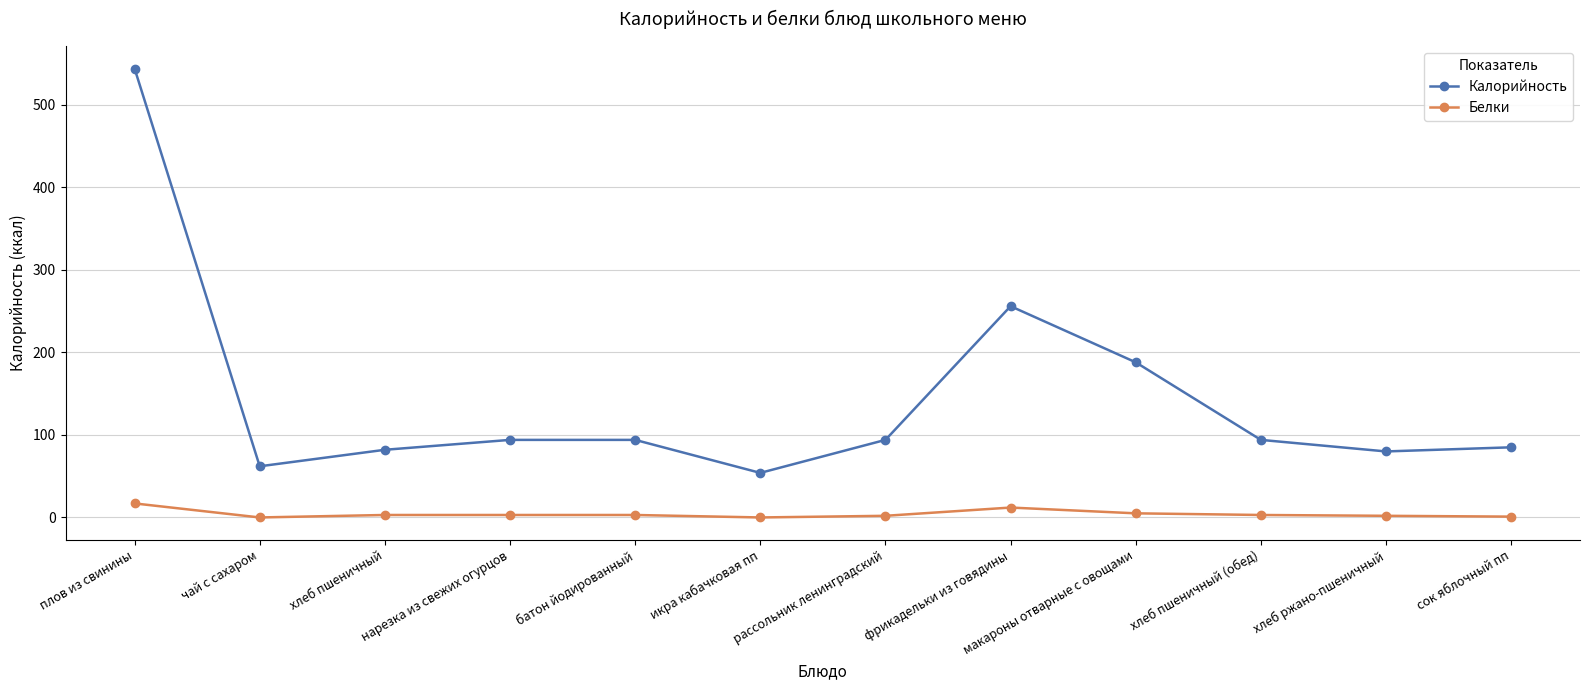

What is the approximate value of Калорийность at икра кабачковая пп?

54